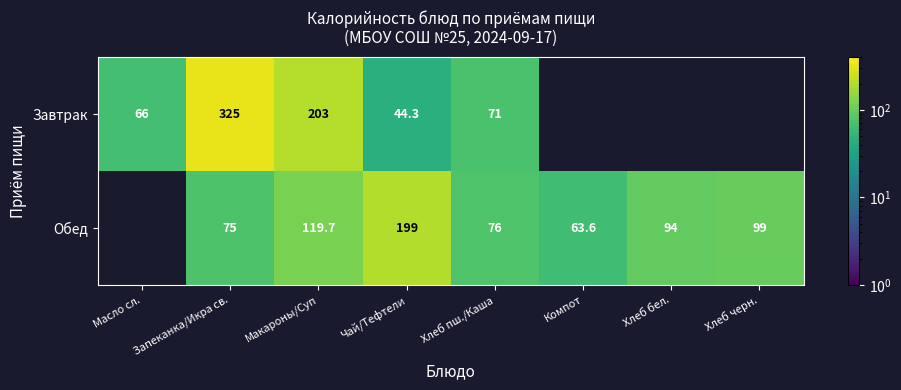

At which category does the chart reach its minimum across all series?

Чай/Тефтели